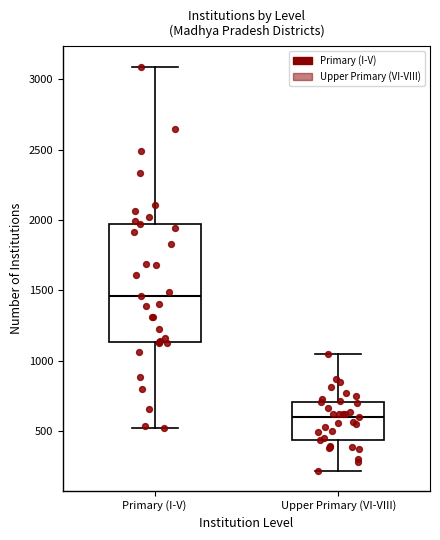

Reading left to right, transcribe this box plot: for each box, give where its median line is, the range the box spans, and where its two whiskers end, as read against the y-axis. The values are not printed on the chart, so give them approximately, as read against the axis.

Primary (I-V): median 1450, box 1150 to 2000, whiskers 500 to 3100
Upper Primary (VI-VIII): median 600, box 450 to 700, whiskers 200 to 1050